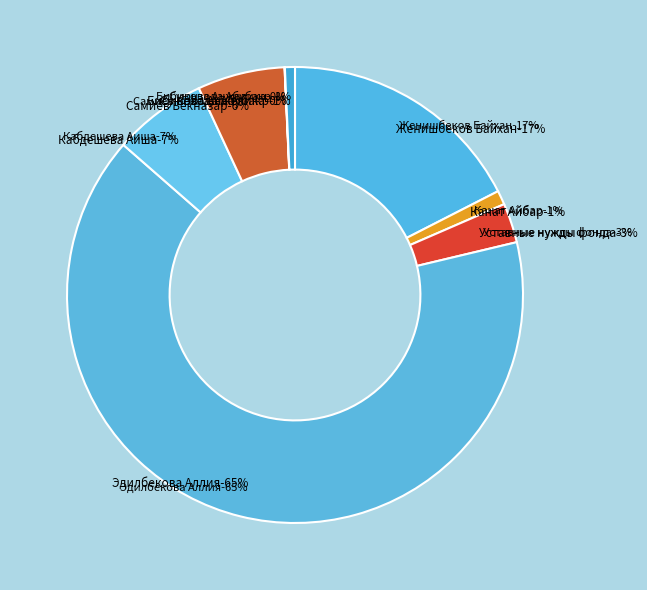

Rank the categories by value from highest to lowest.

Эдилбекова Аллия, Женишбеков Байхан, Кабдешева Аиша, Самиев Бекназар, Уставные нужды фонда, Канат Айбар, Суюнзода Абубакр, Бибикова Анжелика